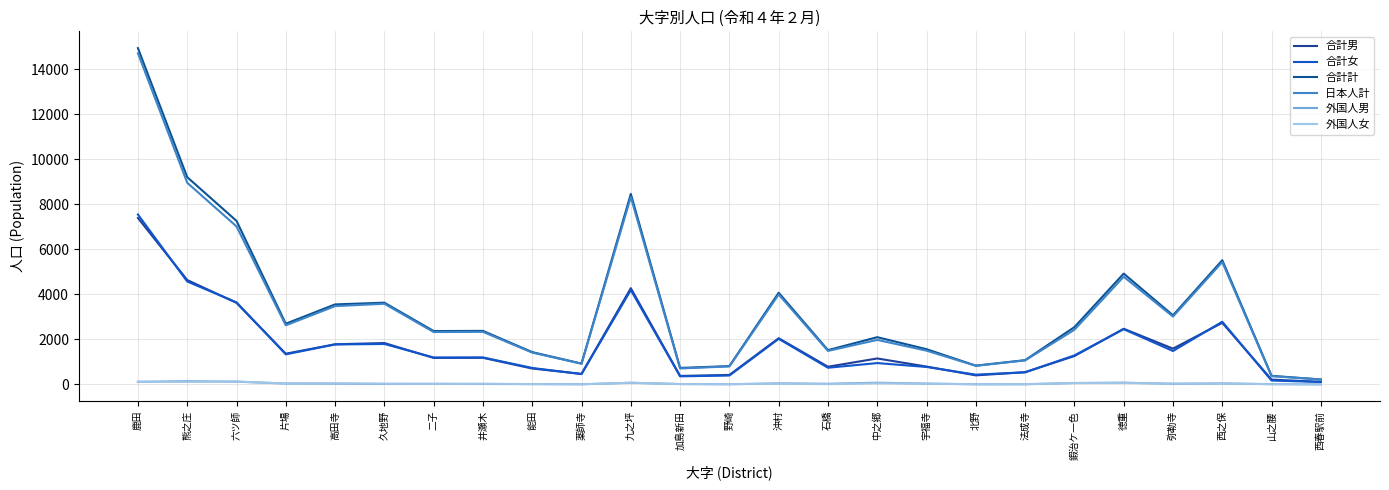

Rank the series at 弥勒寺 from lowest to highest value.

外国人男, 外国人女, 合計女, 合計男, 日本人計, 合計計